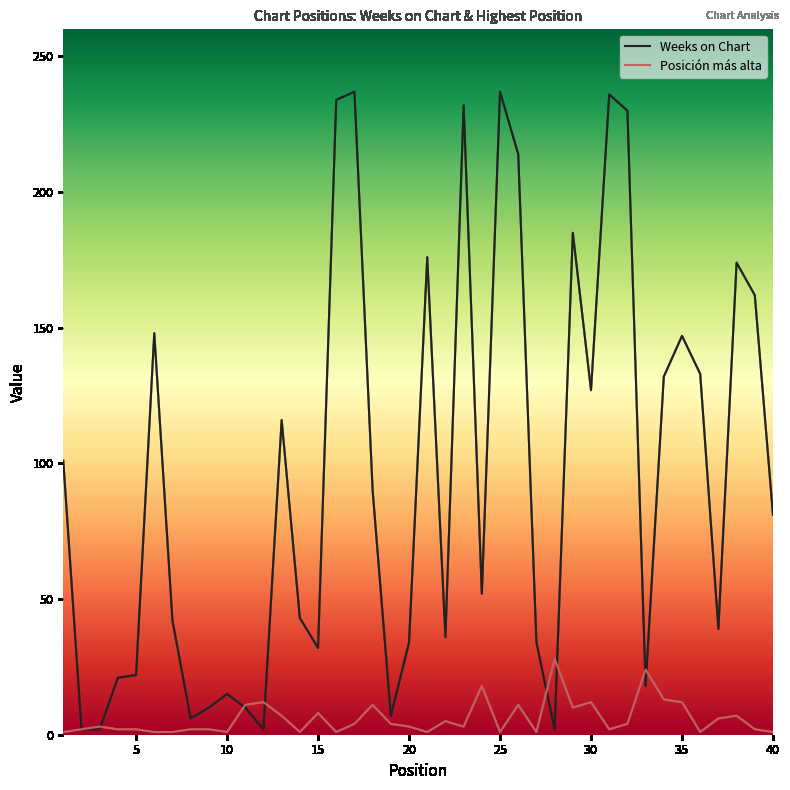

True or false: Posición más alta has more than 0 interior local peaks.

True